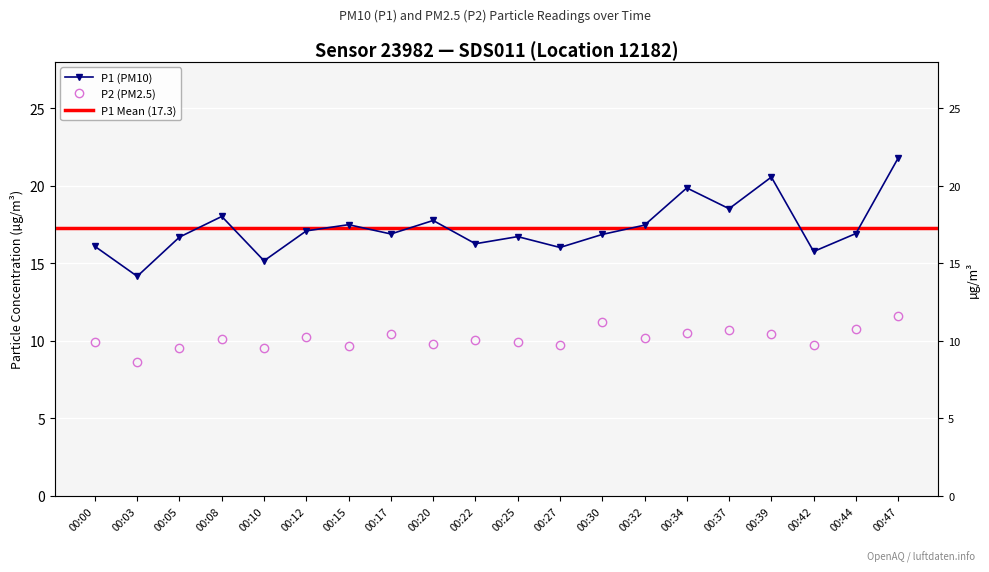

What is the average value of the P2 series?

10.1